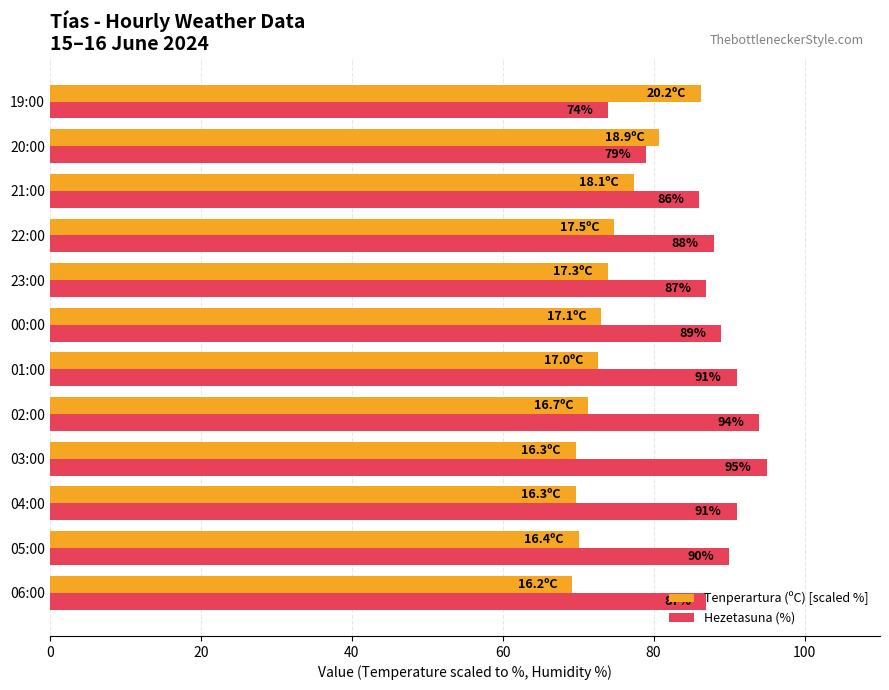

What is the smallest value displayed?

69.2